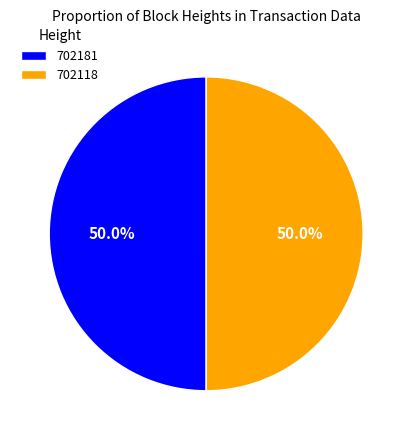

What portion of the pie excludes 702181?

50.0%